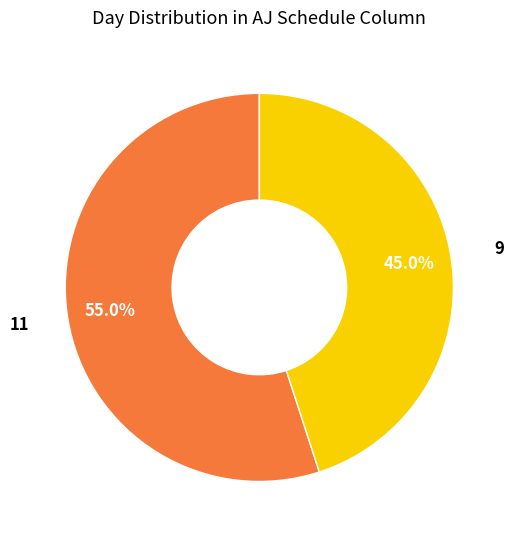

Is there any slice that represents more than half of the pie?

Yes